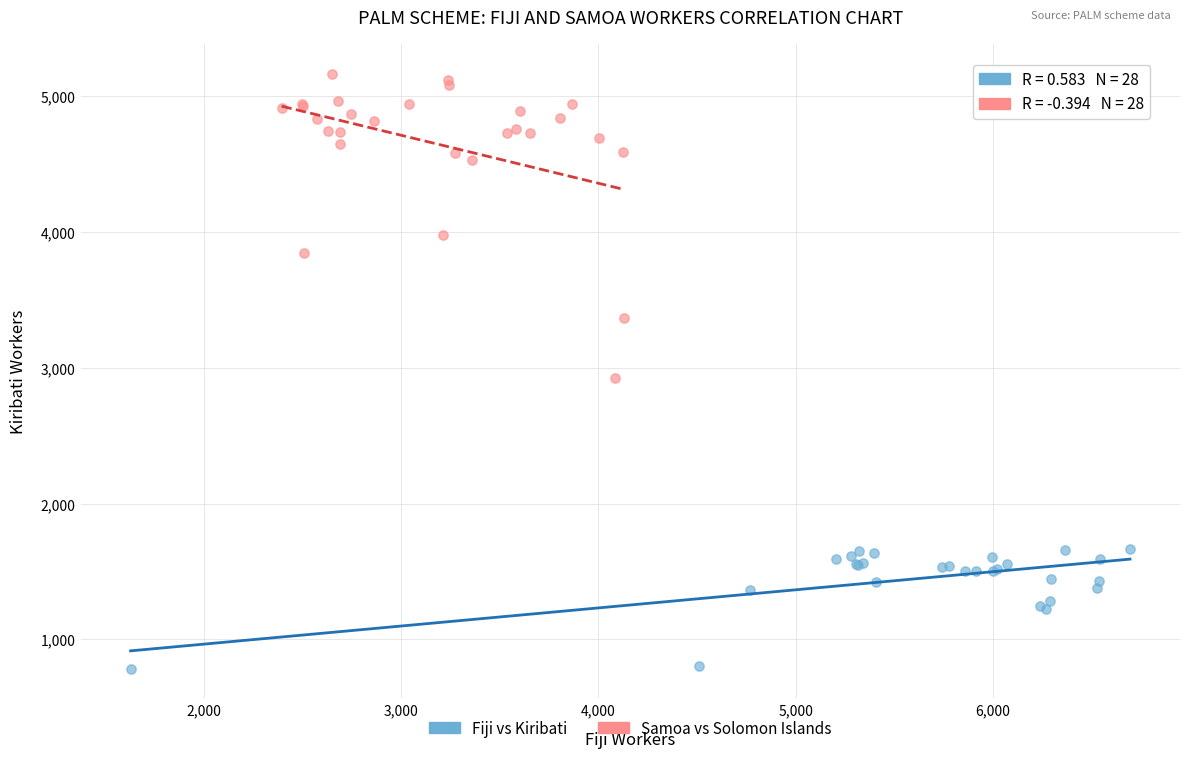

Which series has the largest Y range (max minus min)?

Samoa vs Solomon Islands